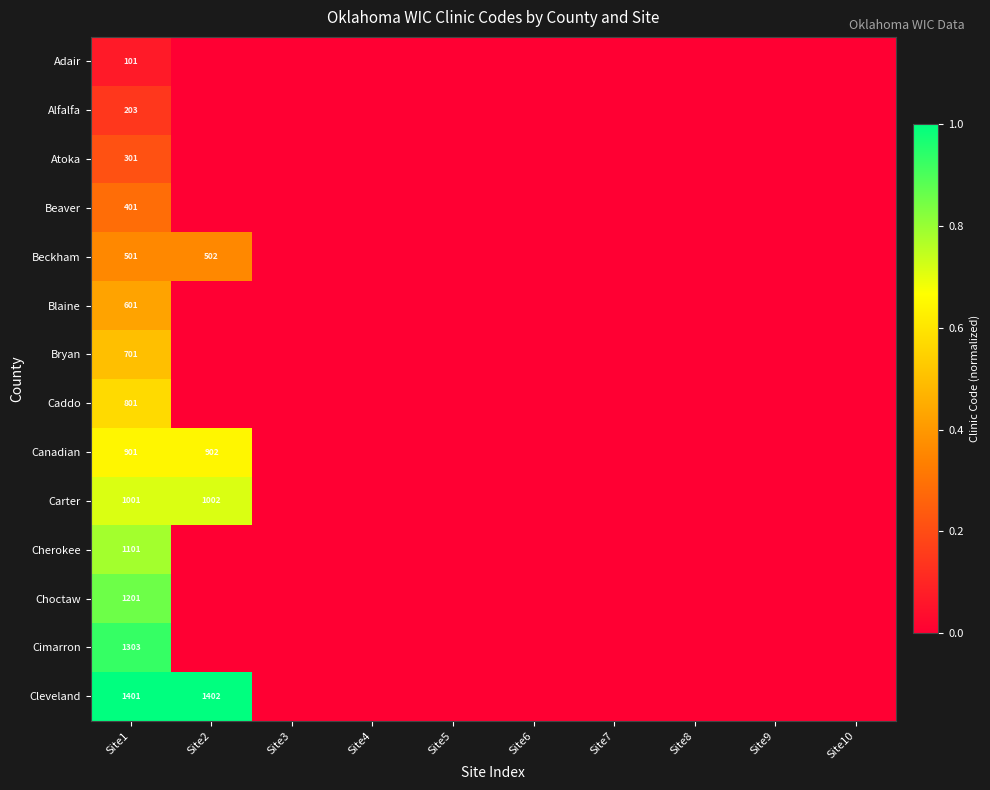

What is the total value across all series at Site1?

10518